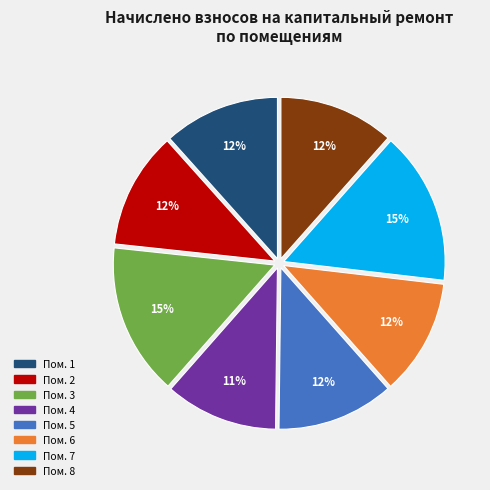

To the nearest percent, what is the average slice percentage?

12%